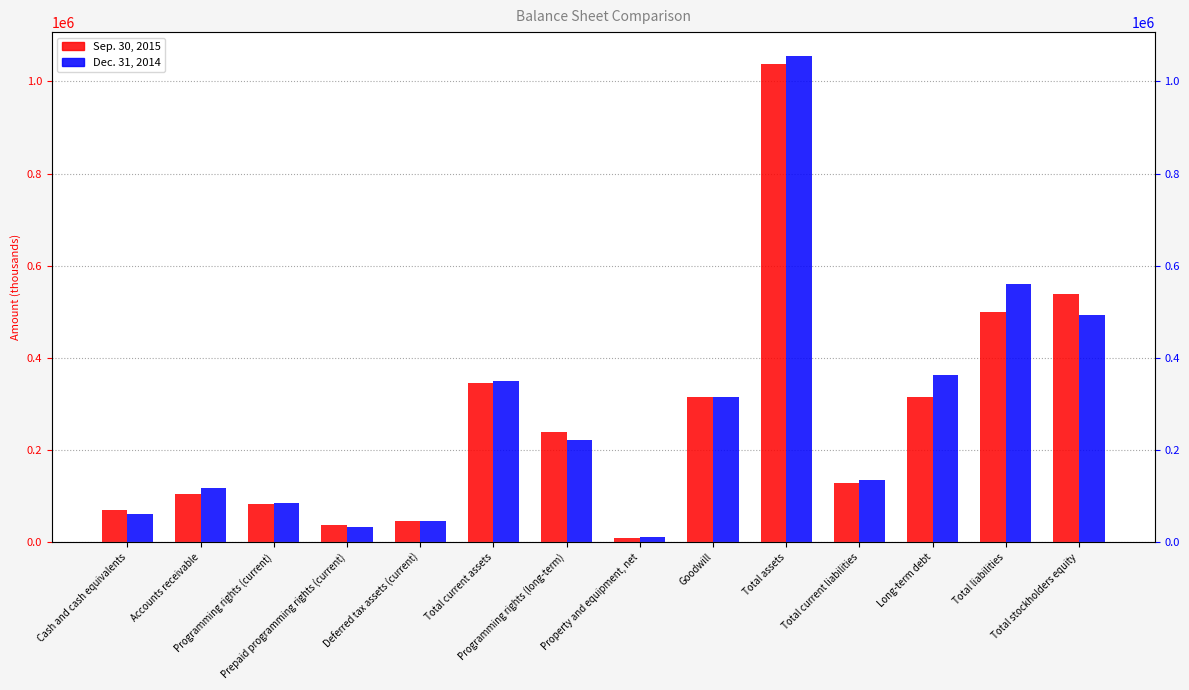

Reading right to left, transcribe all the data shown in this chart.

Sep. 30, 2015: Total stockholders equity=538988	Total liabilities=500025	Long-term debt=314108	Total current liabilities=127879	Total assets=1039013	Goodwill=314033	Property and equipment, net=8795	Programming rights (long-term)=240168	Total current assets=345431	Deferred tax assets (current)=46900	Prepaid programming rights (current)=36784	Programming rights (current)=83475	Accounts receivable=103682	Cash and cash equivalents=70542
Dec. 31, 2014: Total stockholders equity=493638	Total liabilities=560824	Long-term debt=362050	Total current liabilities=135469	Total assets=1054462	Goodwill=314033	Property and equipment, net=10763	Programming rights (long-term)=221664	Total current assets=349318	Deferred tax assets (current)=46900	Prepaid programming rights (current)=33844	Programming rights (current)=85950	Accounts receivable=118277	Cash and cash equivalents=60888